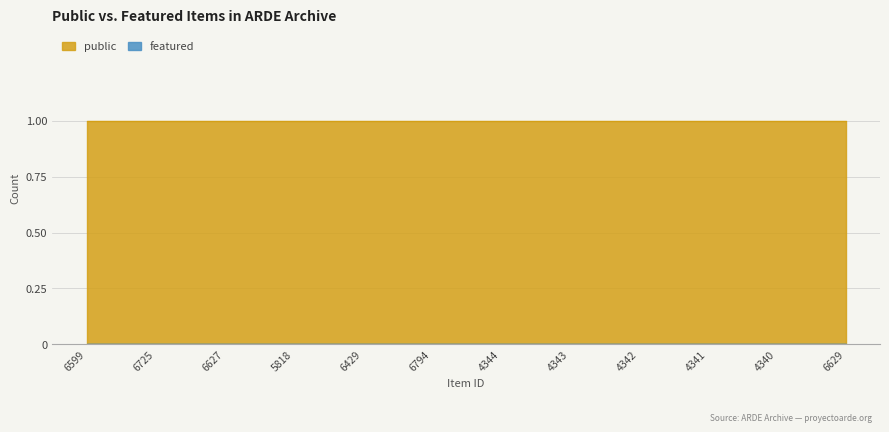

At how many categories does at least one series exceed 0?

12